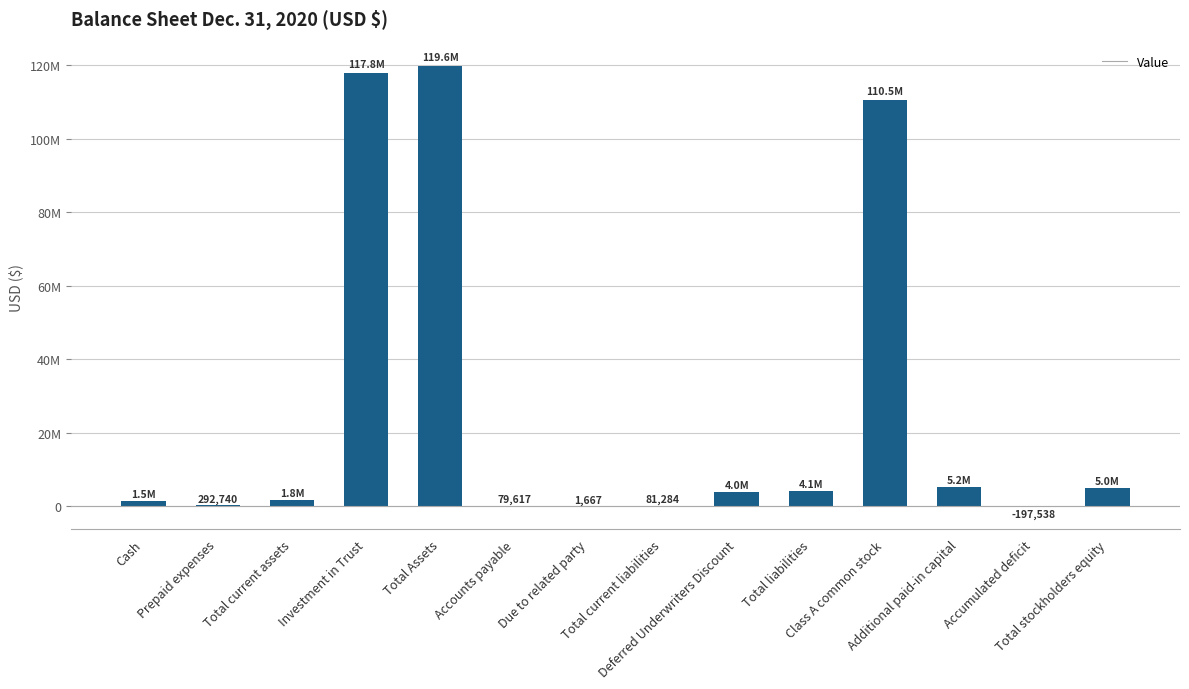

Reading right to left, transcribe all the data shown in this chart.

Total stockholders equity=5000001	Accumulated deficit=-197538	Additional paid-in capital=5197169	Class A common stock=110494039	Total liabilities=4106284	Deferred Underwriters Discount=4025000	Total current liabilities=81284	Due to related party=1667	Accounts payable=79617	Total Assets=119600324	Investment in Trust=117849745	Total current assets=1750579	Prepaid expenses=292740	Cash=1457839